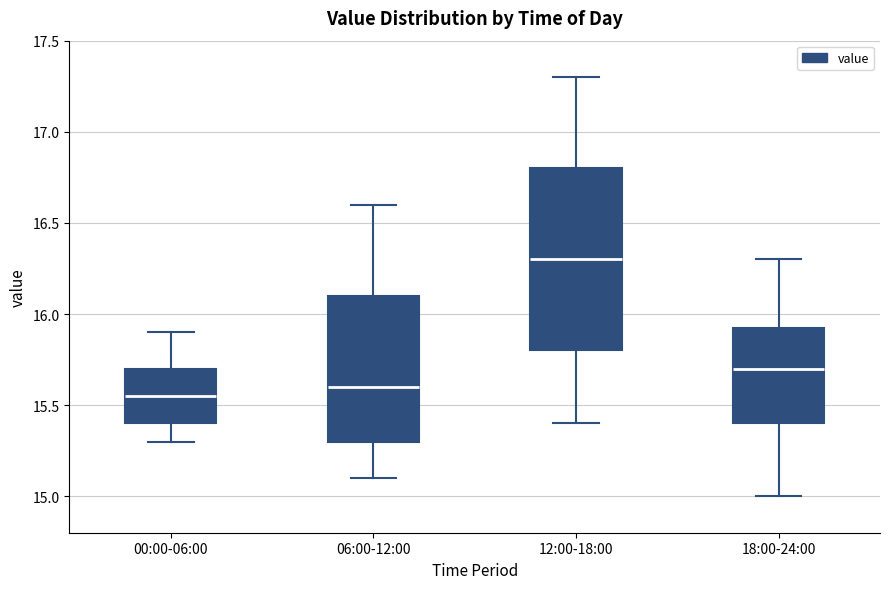

Comparing the boxes themselves (not the whiskers), which one is the tallest?

12:00-18:00